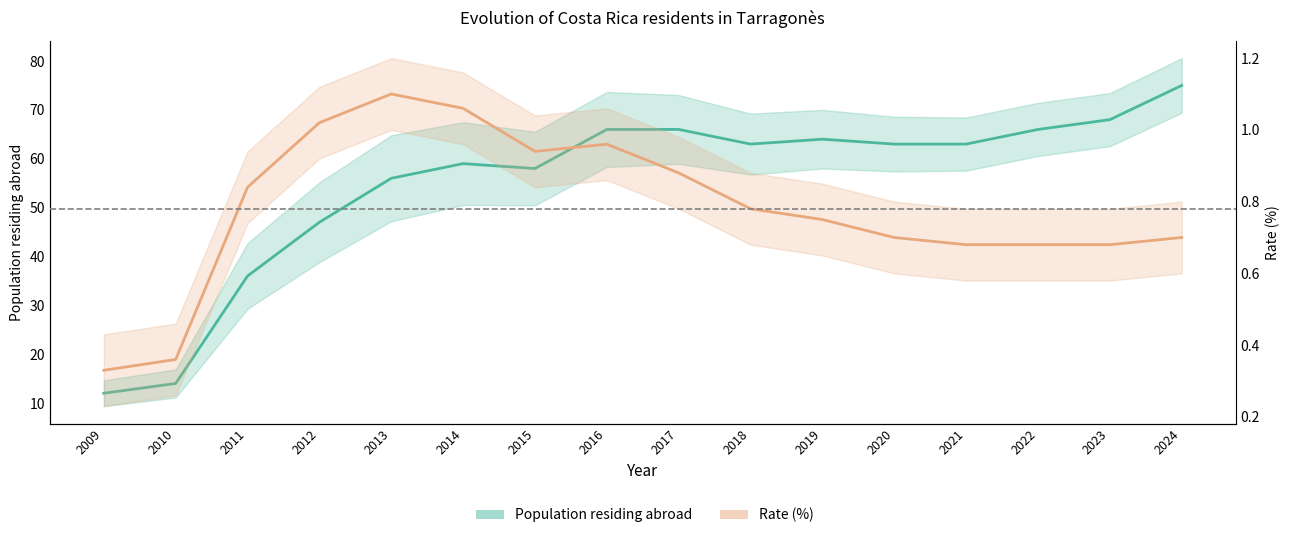

Where is the first local maximum for Rate (%)?

2013